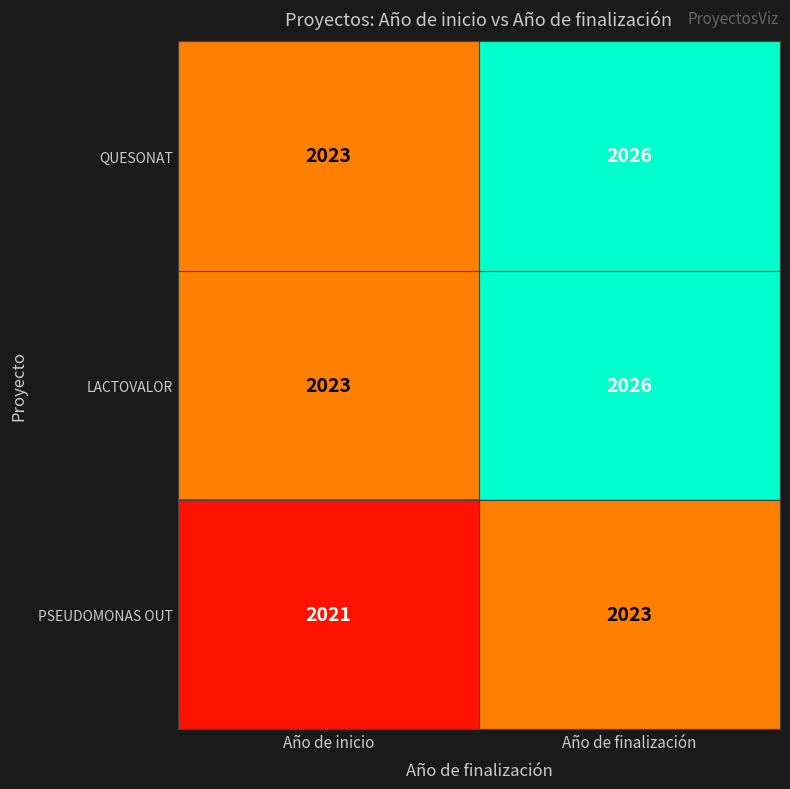

Is it true that PSEUDOMONAS OUT equals 948 at Año de finalización?

False